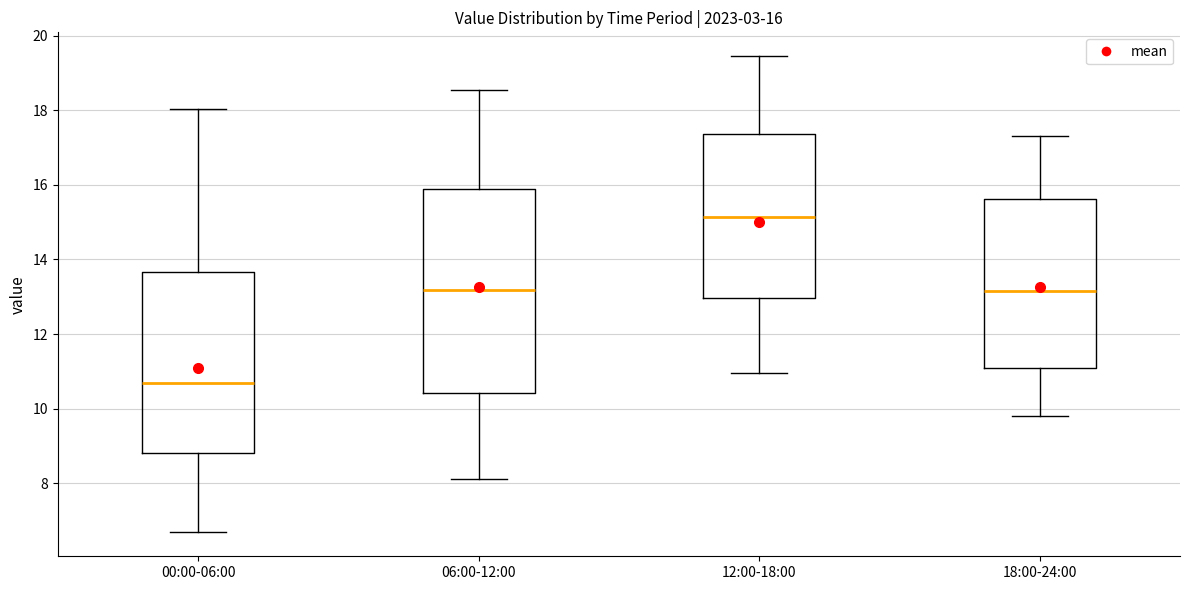

Comparing the boxes themselves (not the whiskers), which one is the tallest?

06:00-12:00